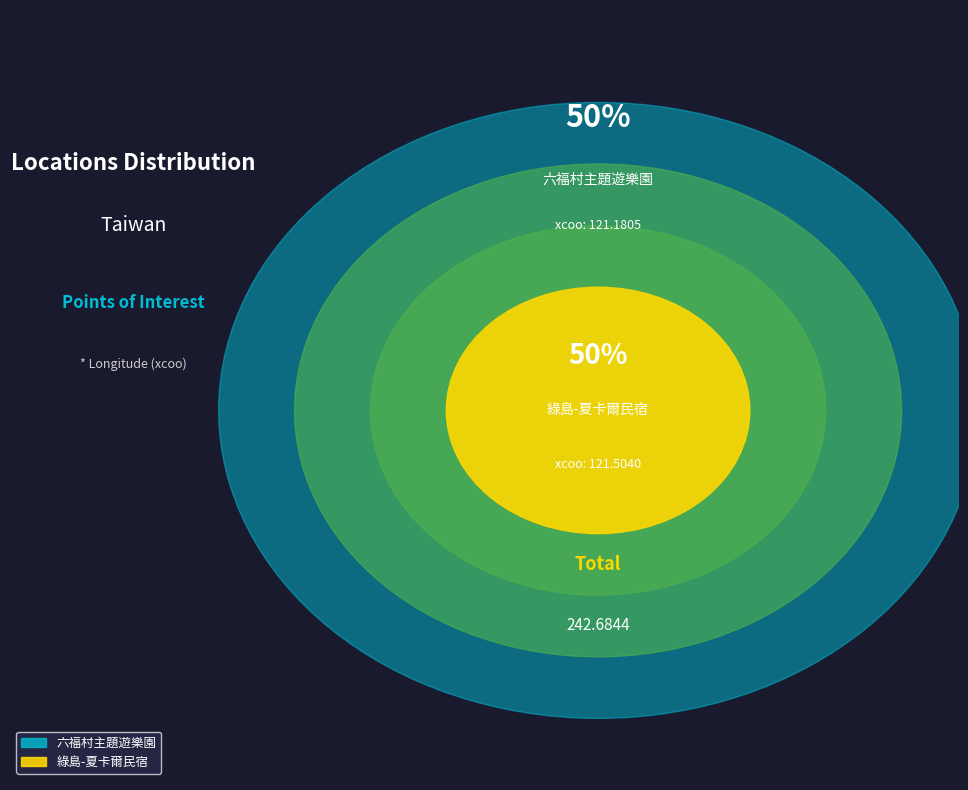

To the nearest percent, what is the average slice percentage?

50%